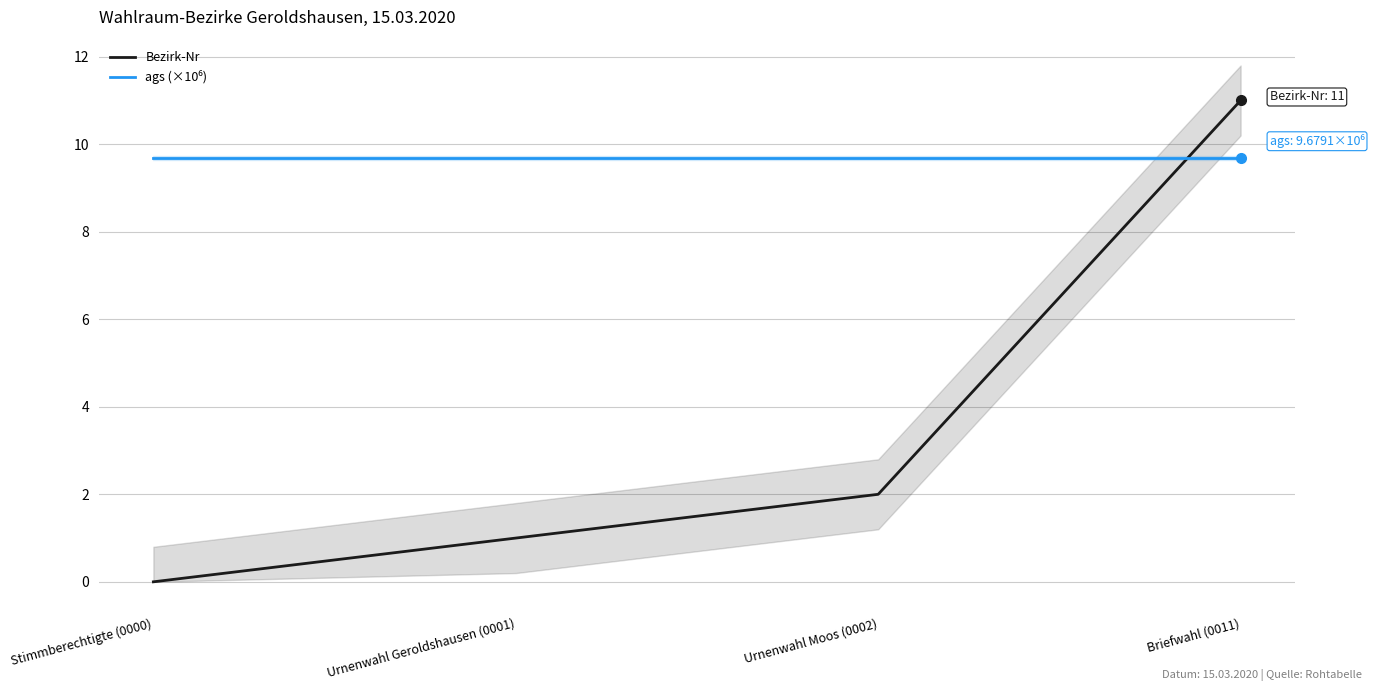

Is it true that Bezirk-Nr equals 2.0 at Urnenwahl Moos (0002)?

True